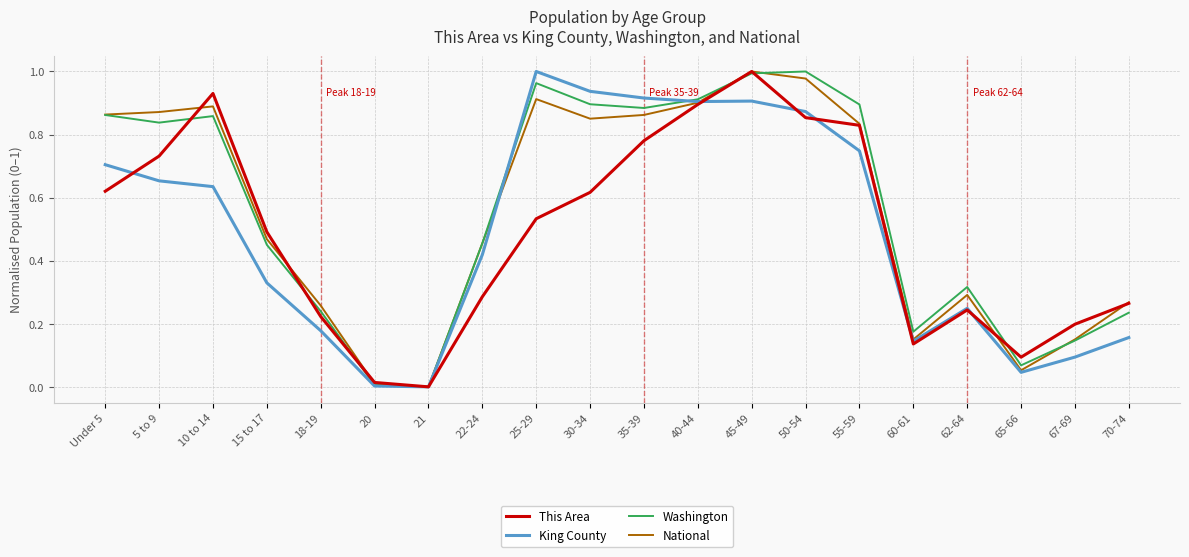

The value of This Area at 40-44 is 1.4. True or false?

False